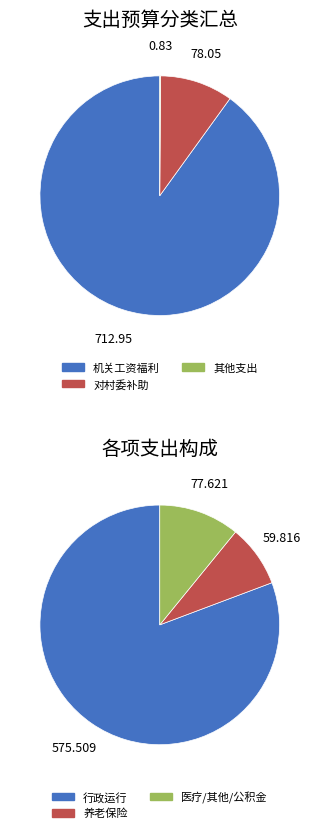

True or false: 机关事业单位基本养老保险缴费支出 accounts for 8% of the total.

True